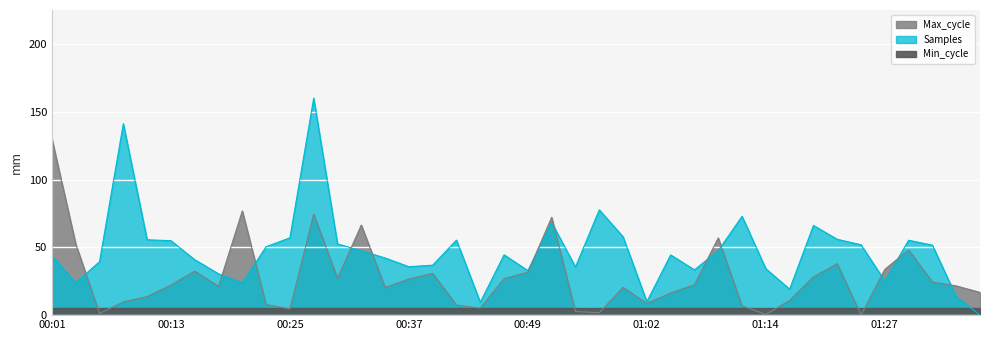

In Samples, how many points are lower than both neighbors (excluding endpoints)?

10